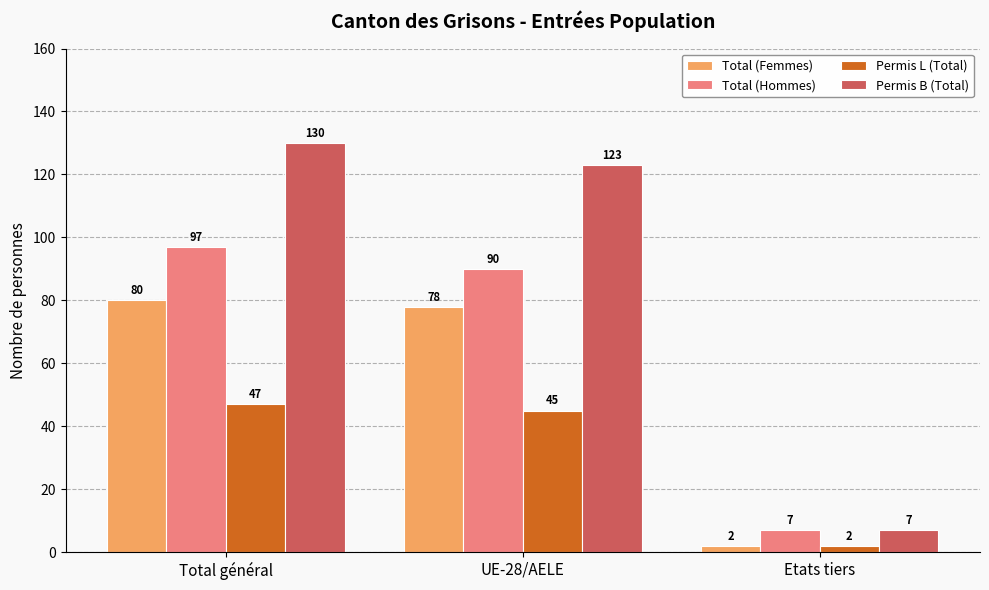

Rank the series by their average value, from highest to lowest.

Permis B (Total), Total (Hommes), Total (Femmes), Permis L (Total)